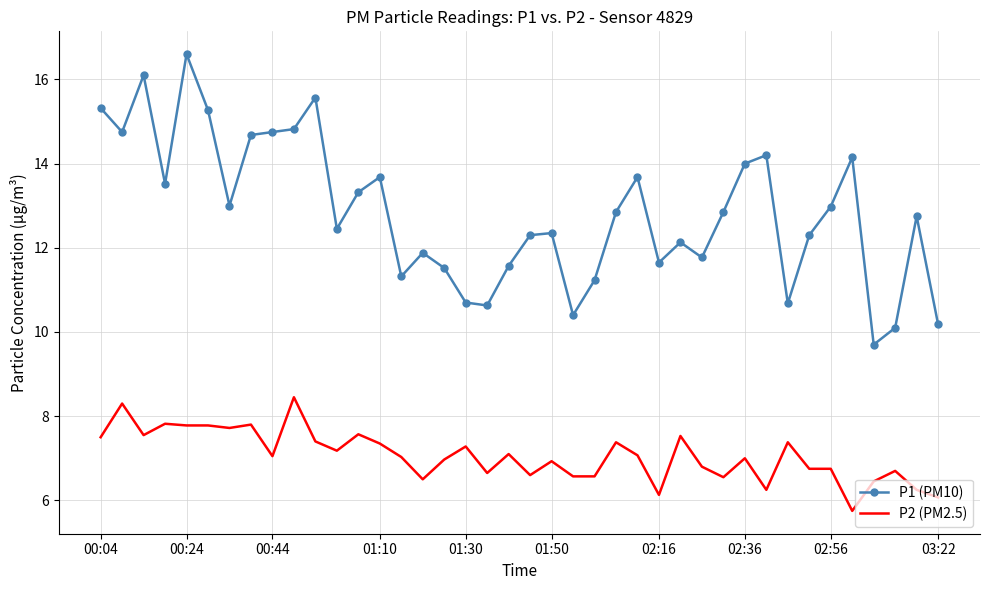

What is the sum of all P2 (PM2.5) values?

282.3